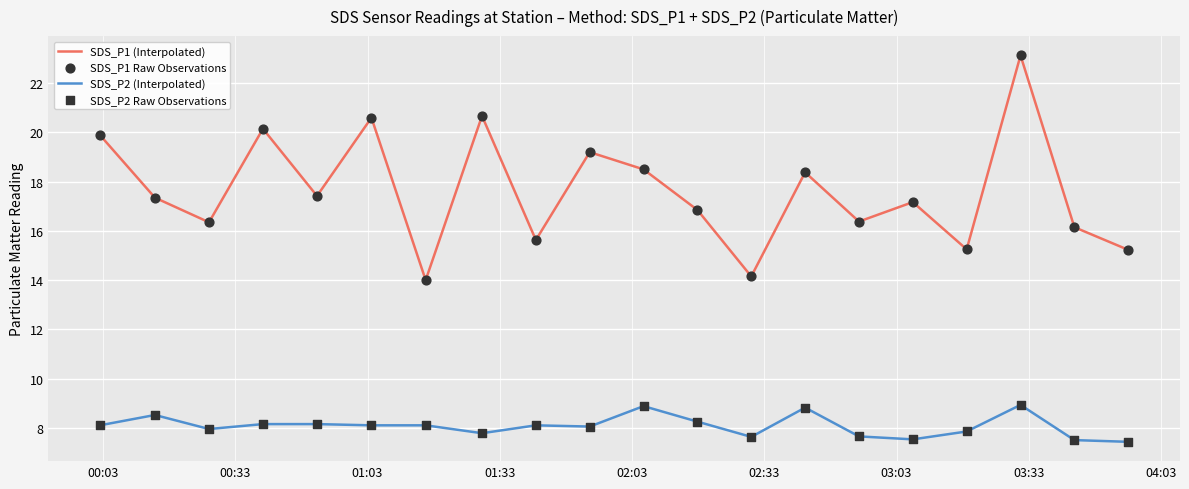

Which series has the largest total across all categories?

SDS_P1 (Interpolated)